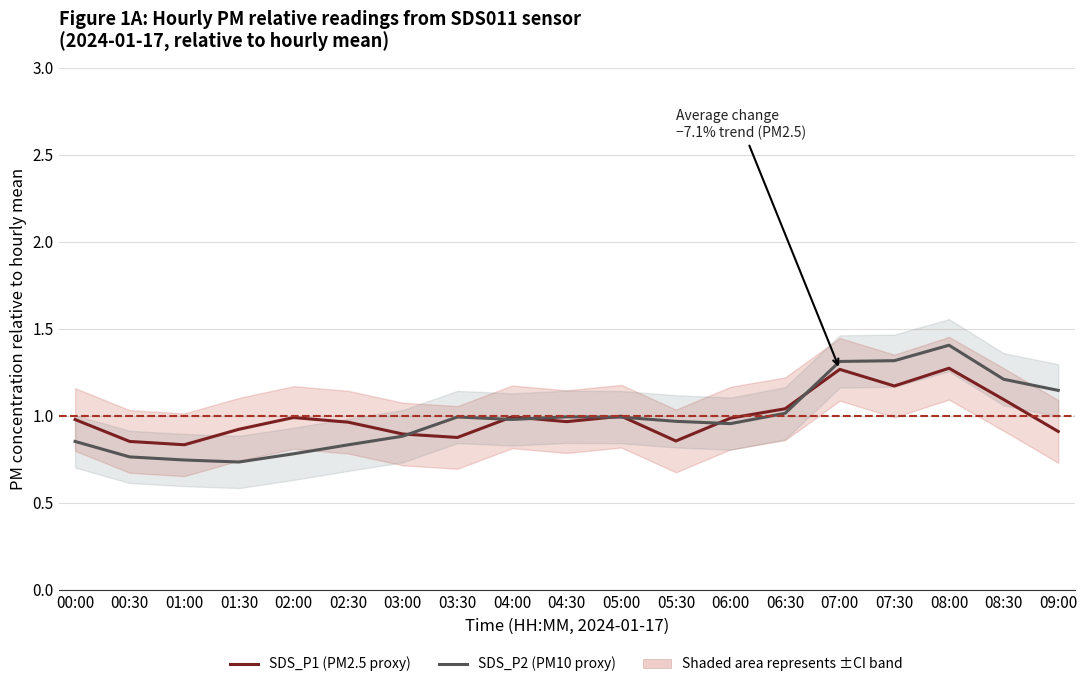

How many times do SDS_P2 (PM10 proxy) and SDS_P1 (PM2.5 proxy) cross each other?

7